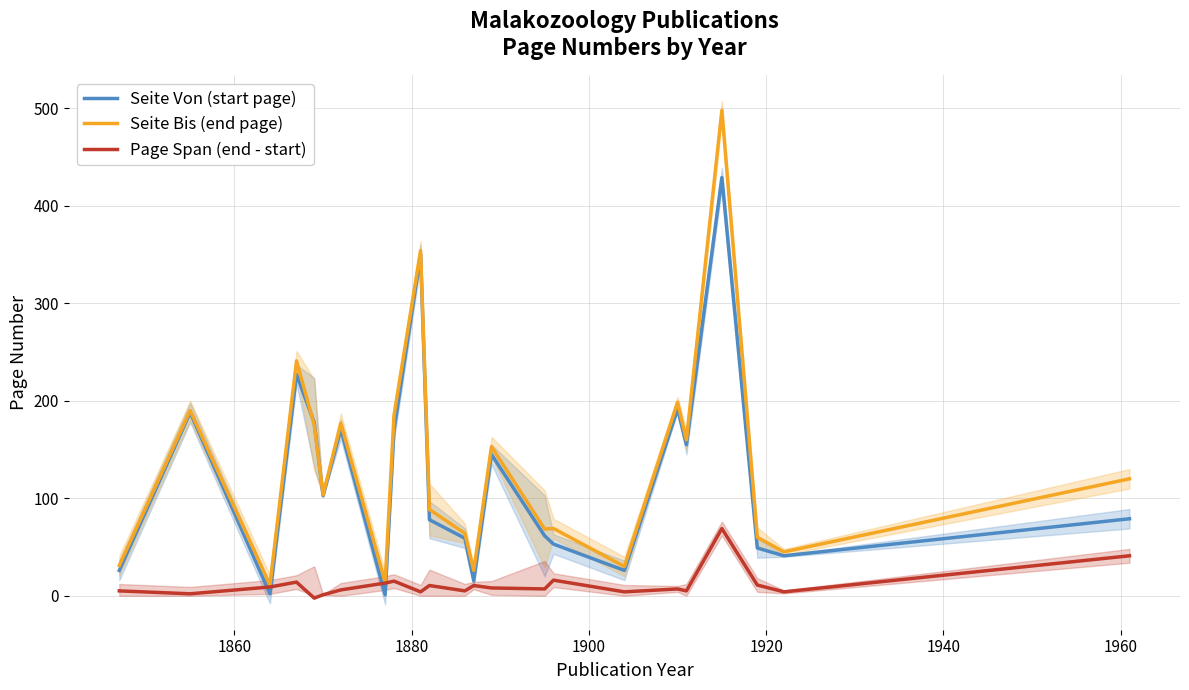

Which series has the widest spread of values?

Seite Bis (end page)